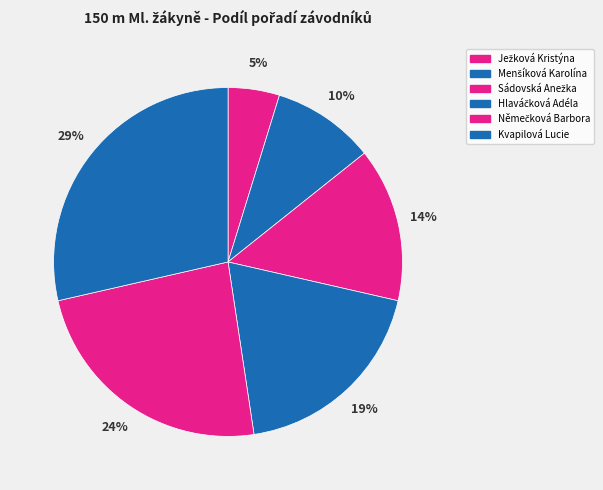

True or false: Ježková Kristýna accounts for 1% of the total.

False